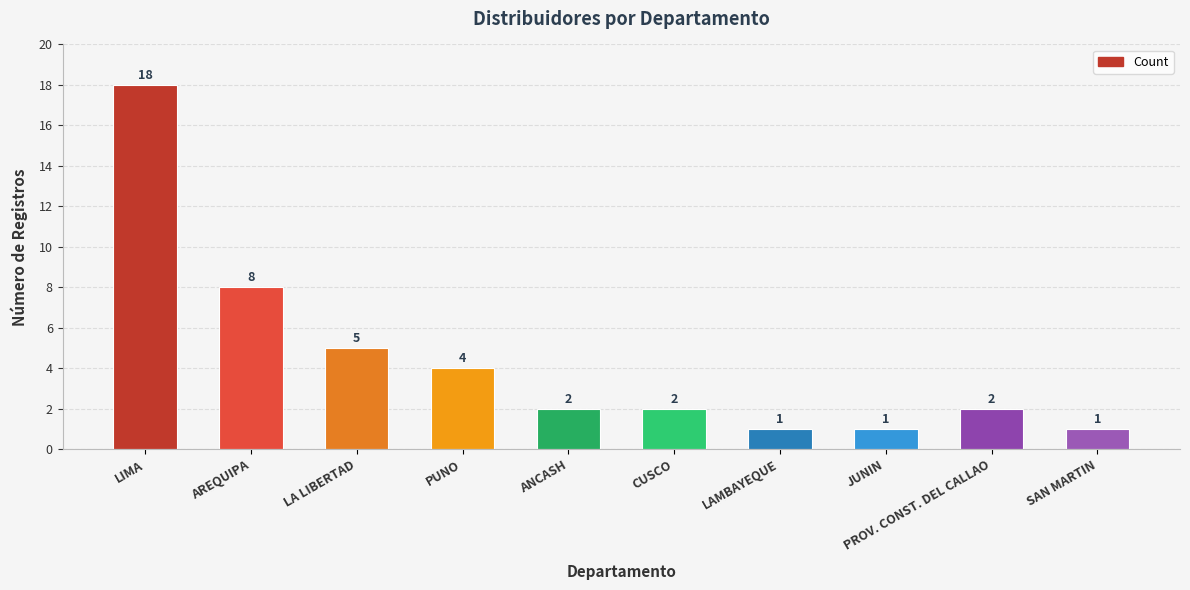

True or false: the data shows 2 at CUSCO.

True